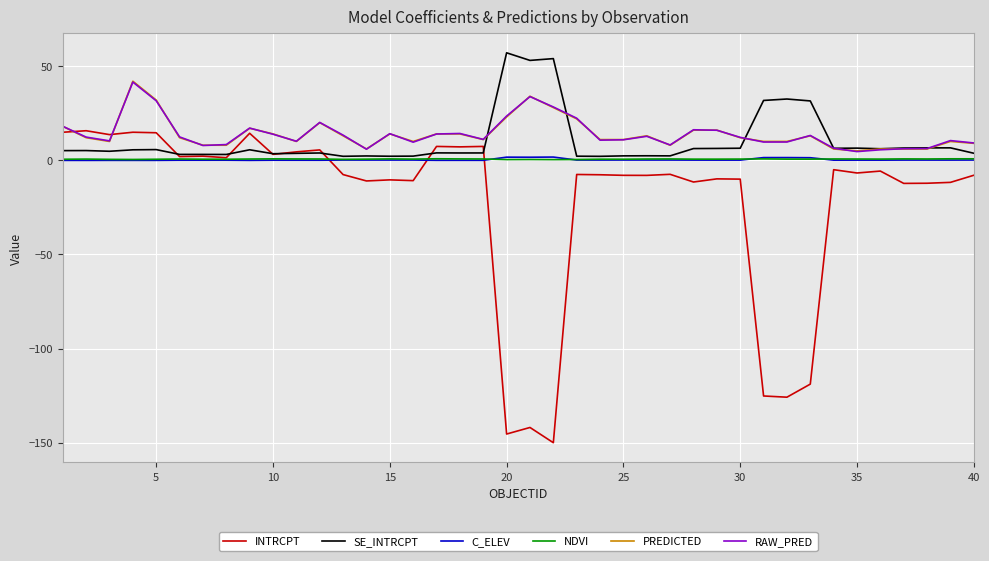

What is the average value of the PREDICTED series?

14.0